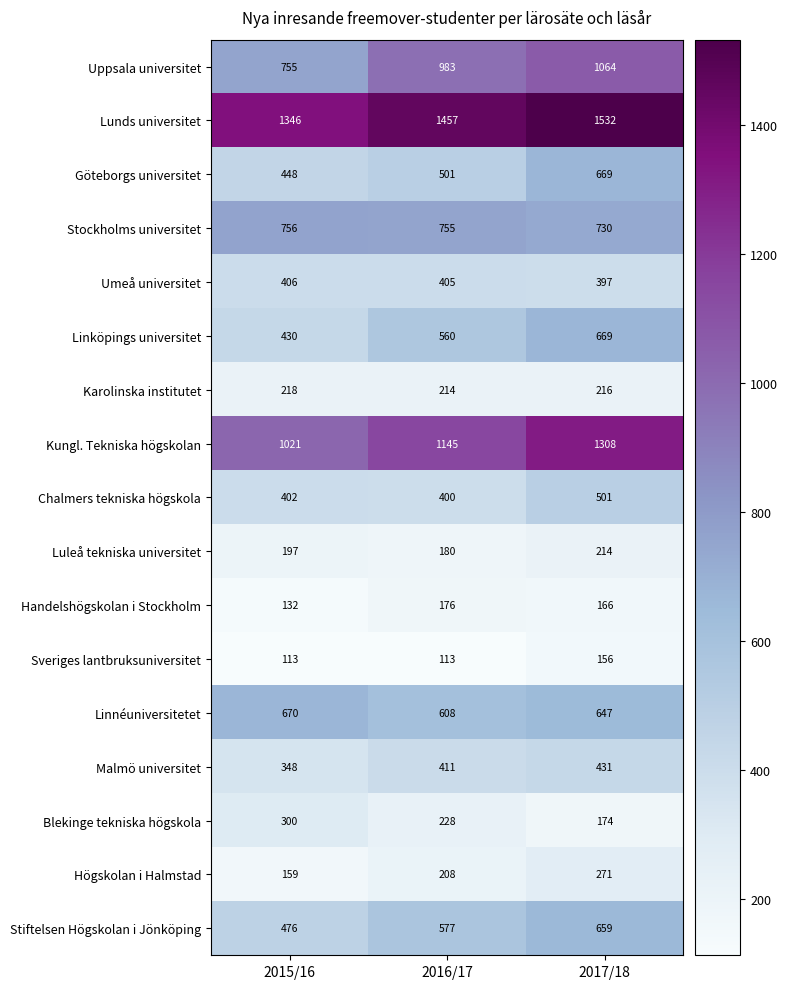

Which series has the largest range (max minus min)?

Uppsala universitet